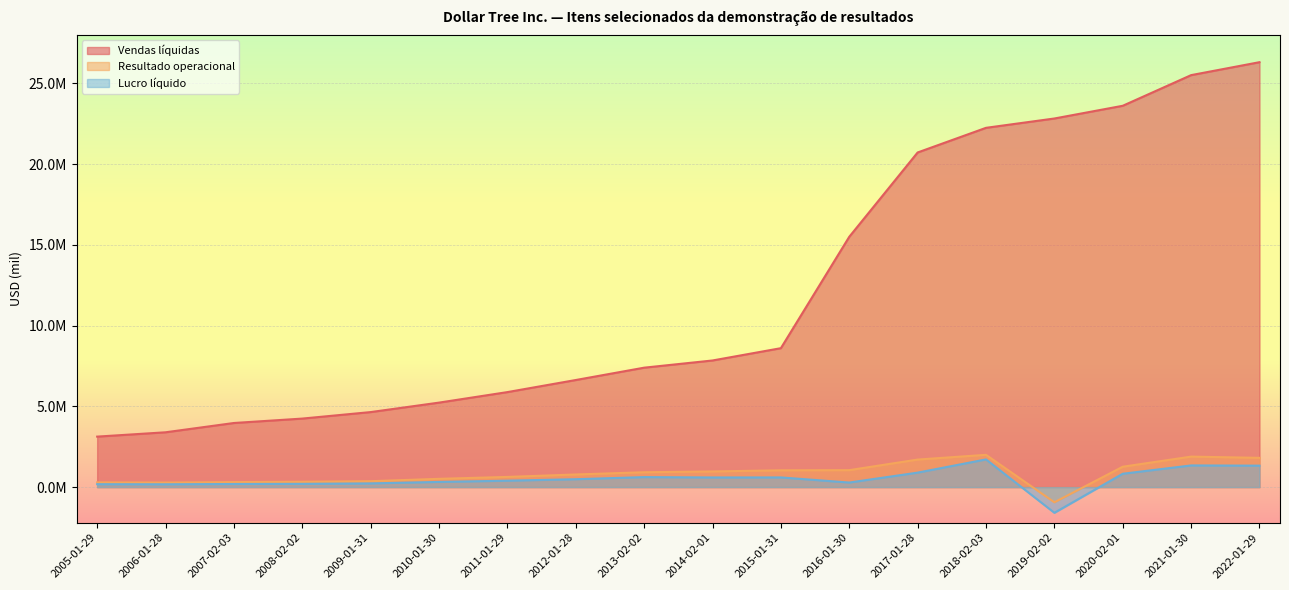

Reading left to right, what are all the values shown in this chart?

Vendas líquidas: 3126009	3393924	3969400	4242600	4644900	5231200	5882400	6630500	7394500	7840300	8602200	15498400	20719200	22245500	22823300	23610800	25508400	26309800
Resultado operacional: 293551	283239	310800	330300	365800	512800	630000	782100	920100	970300	1040200	1049700	1704800	1999100	-939500	1262200	1887900	1811400
Lucro líquido: 180250	173918	192000	201300	229500	320500	397300	488300	619300	596700	599200	282400	896200	1714300	-1590800	827000	1341900	1327900